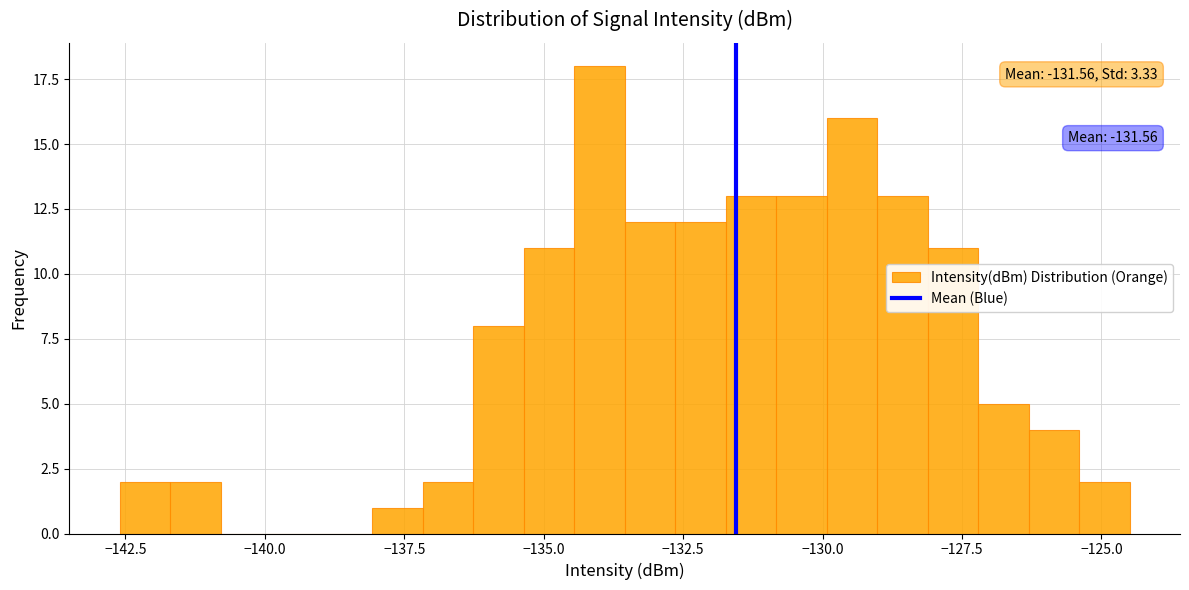

Read against the x-axis, roughly where is the centre of the tallest bar?

-134.0